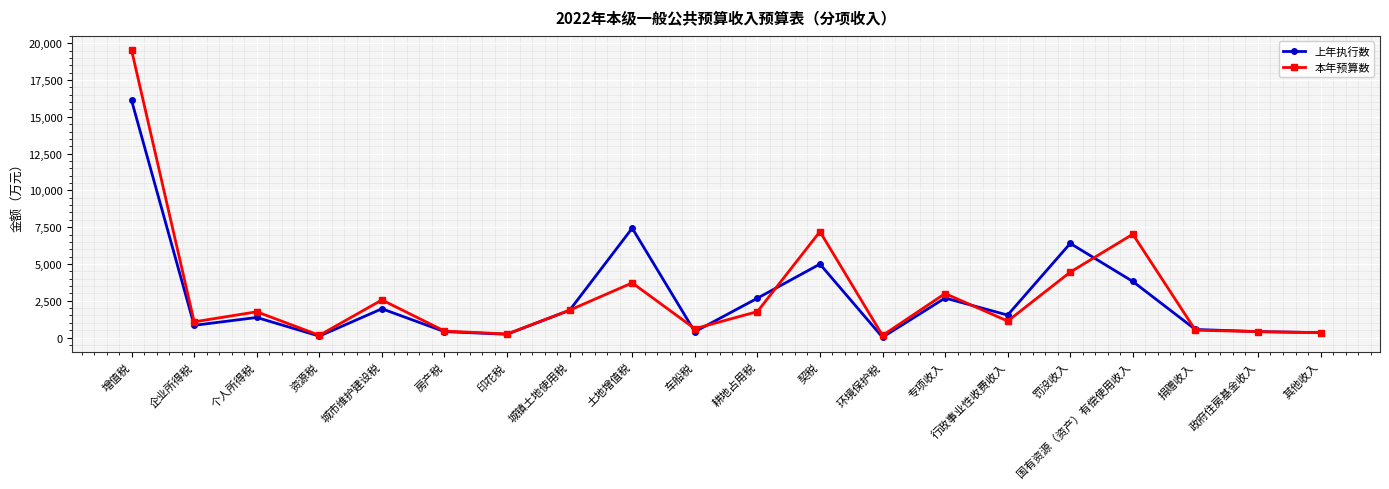

Which category has the highest value in the 本年预算数 series?

增值税